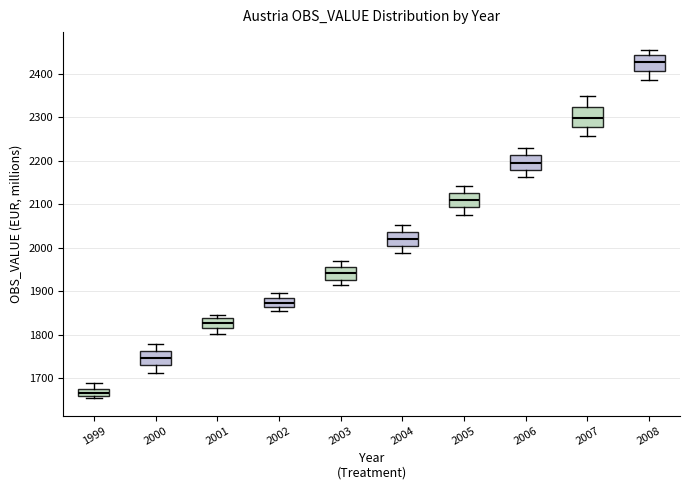

Which box has the lowest median line?

1999